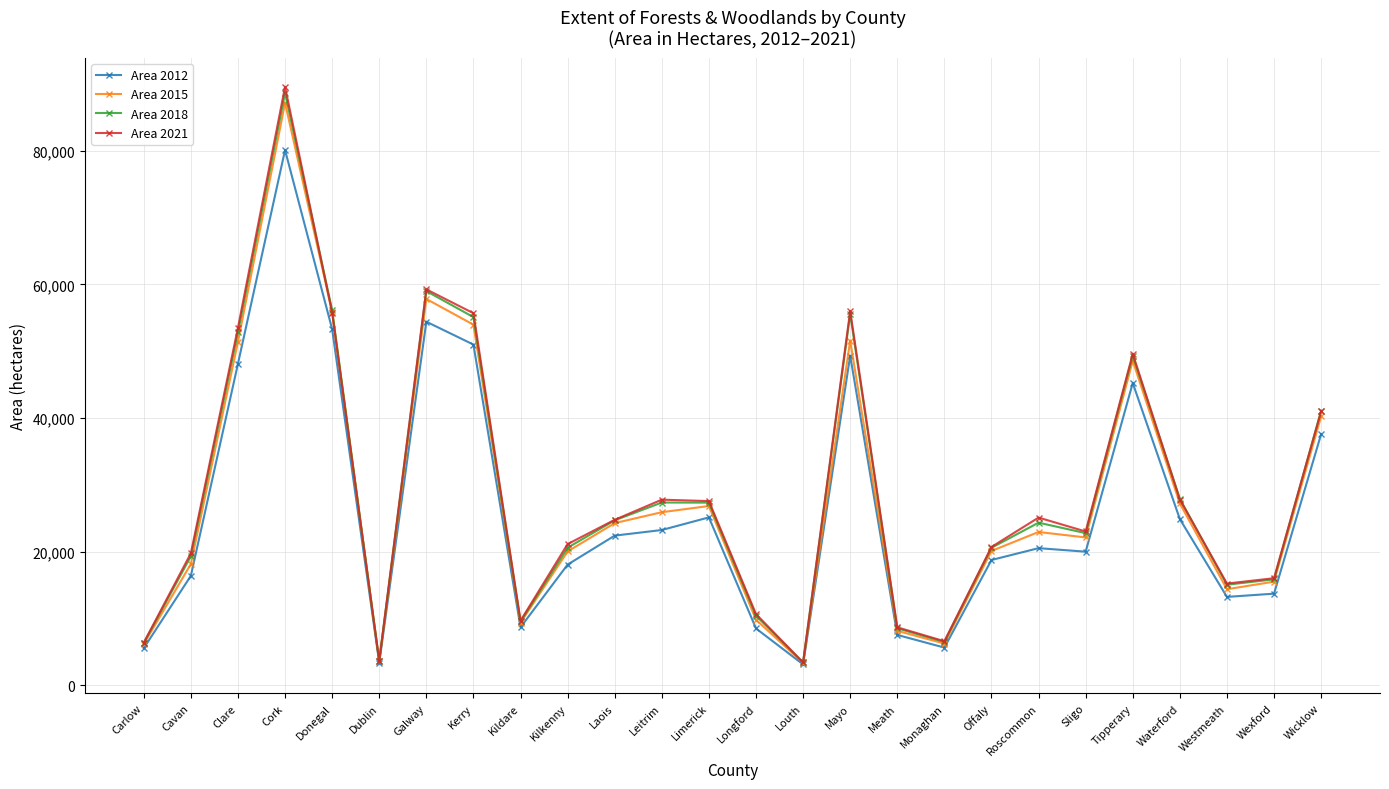

What is the total value across all series at Wexford?

61137